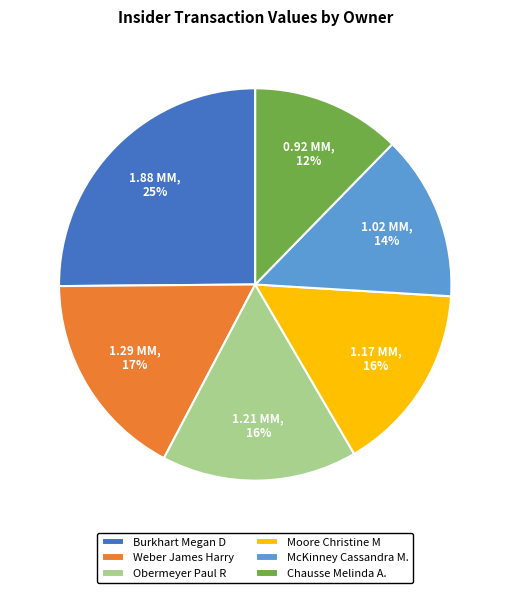

Does any single category account for the majority?

No